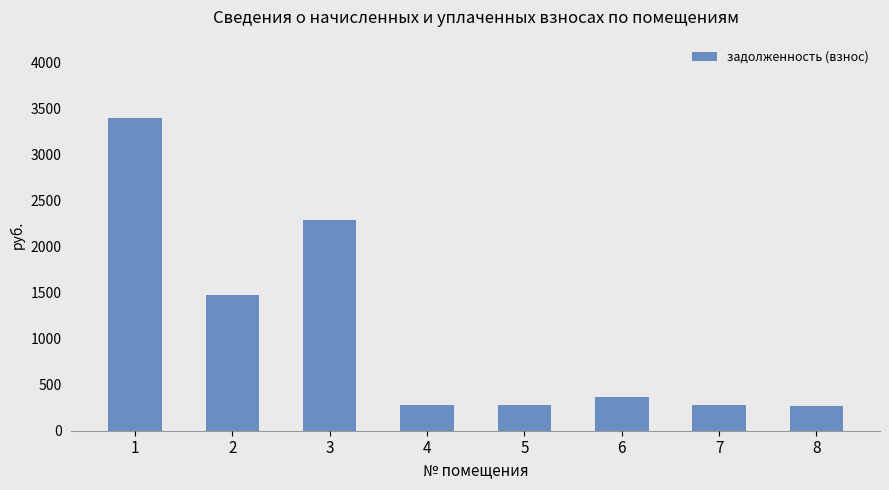

True or false: the data shows 623.7 at 2.

False